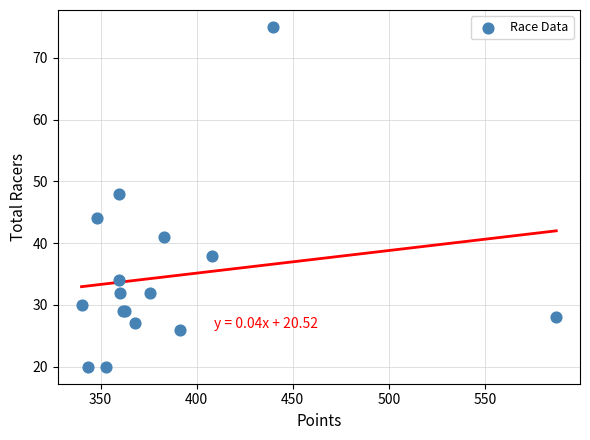

What Y value in the scatter plot is closest to 47?

48